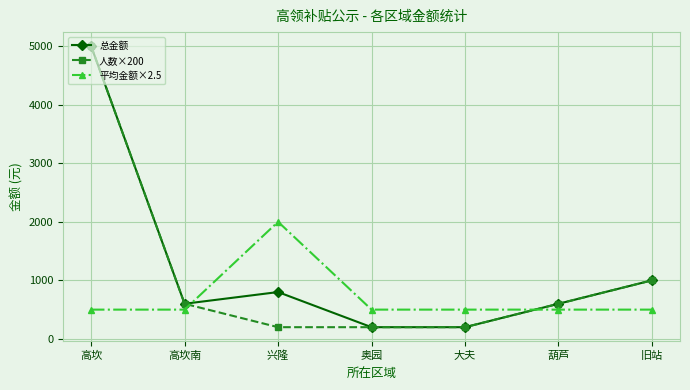

What is the difference between the highest and lowest values at 奥园?

300